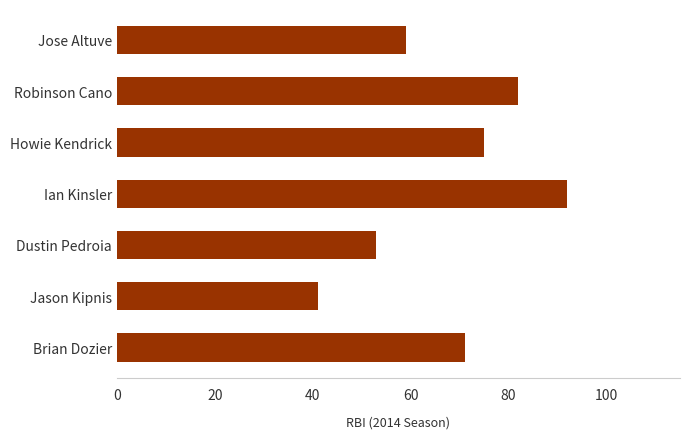

Is it true that the value at Ian Kinsler is 131?

False